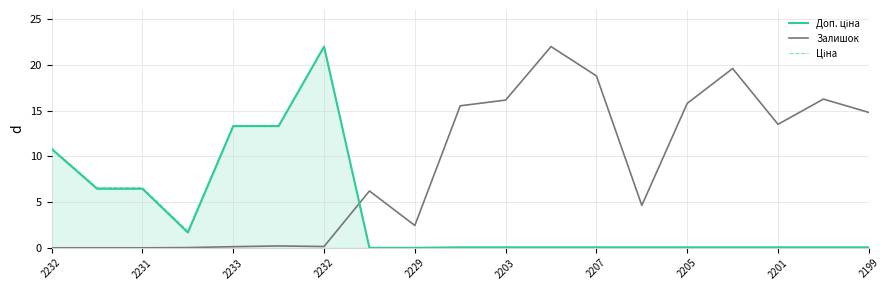

Which series has the largest total across all categories?

Залишок